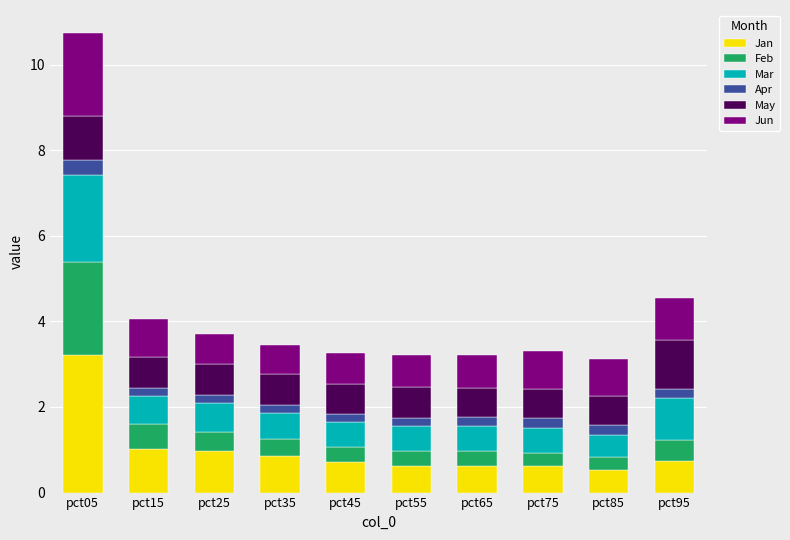

Is it true that Jan equals 0.6 at pct75?

True